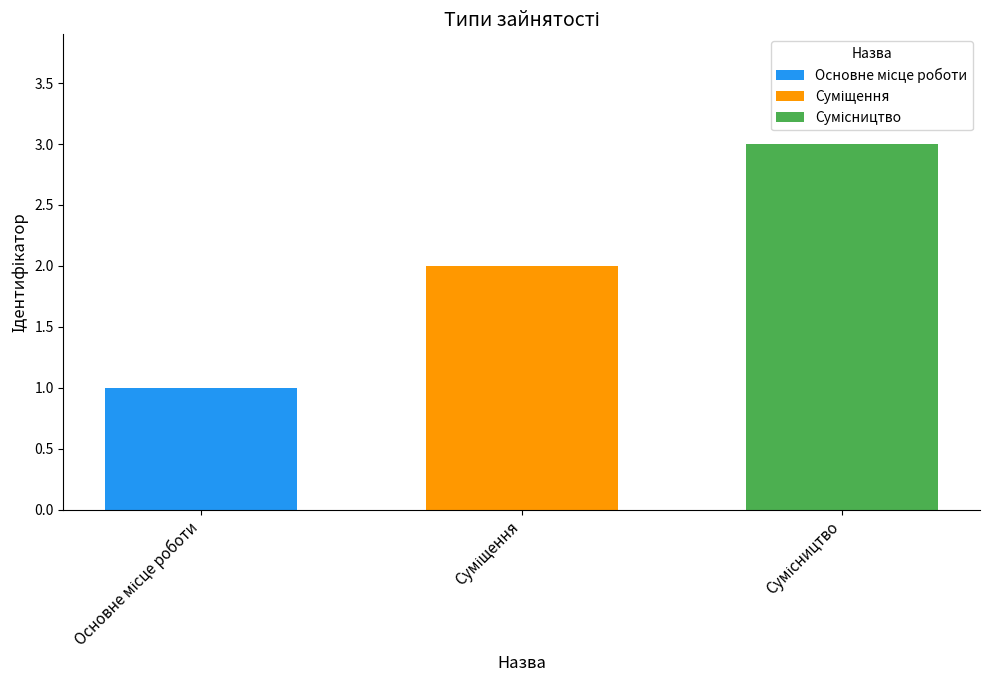

What is the greatest value displayed?

3